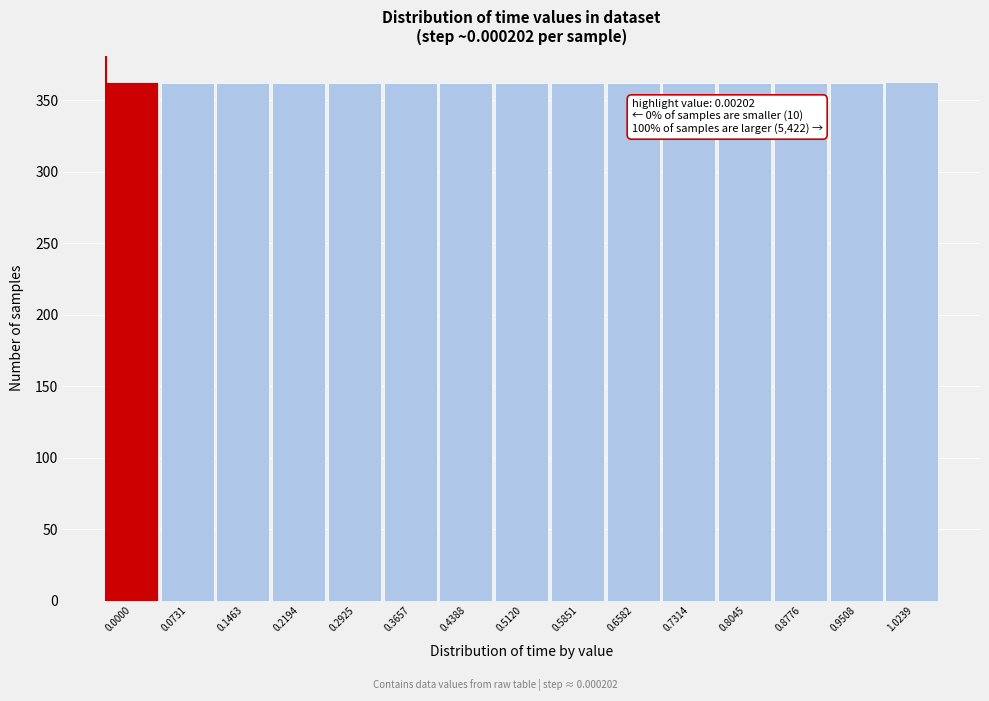

Is it true that the value at 0.5120 is 362?

True